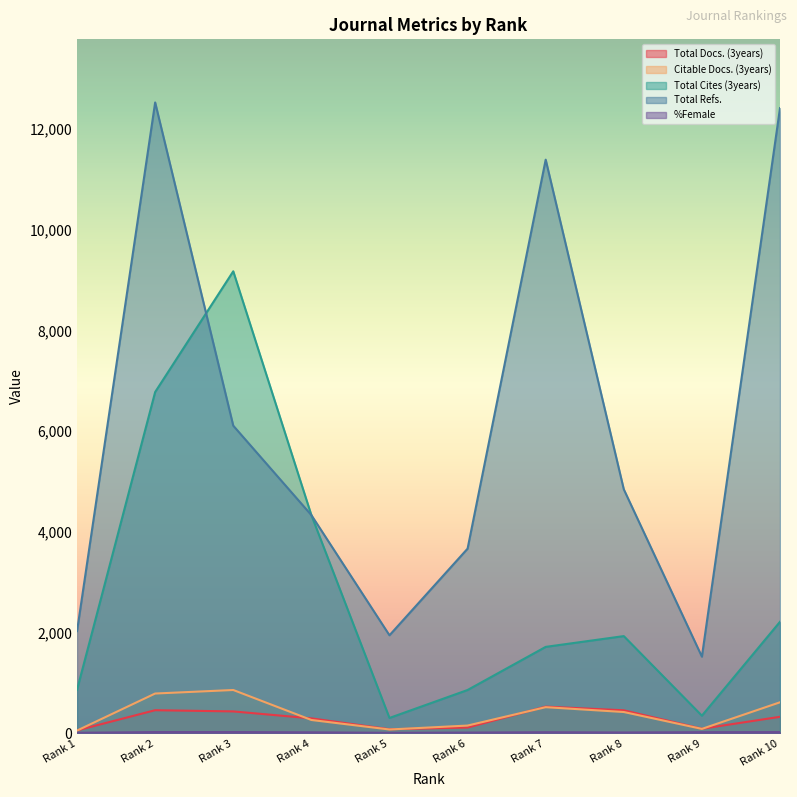

What value does the Total Docs. (3years) series have at Rank 7, to the nearest 10?

530